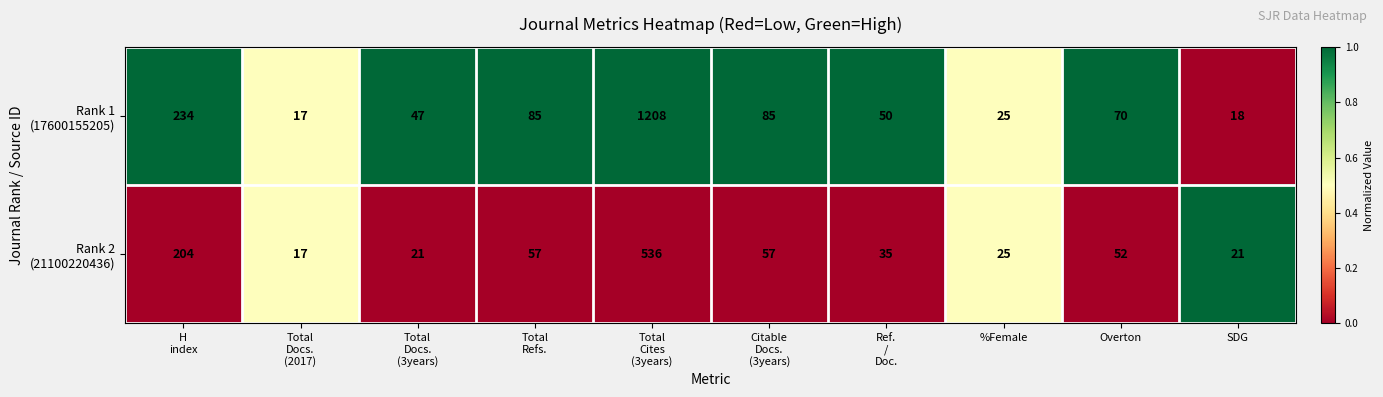

What is the spread (max minus min) of values at Overton?

18